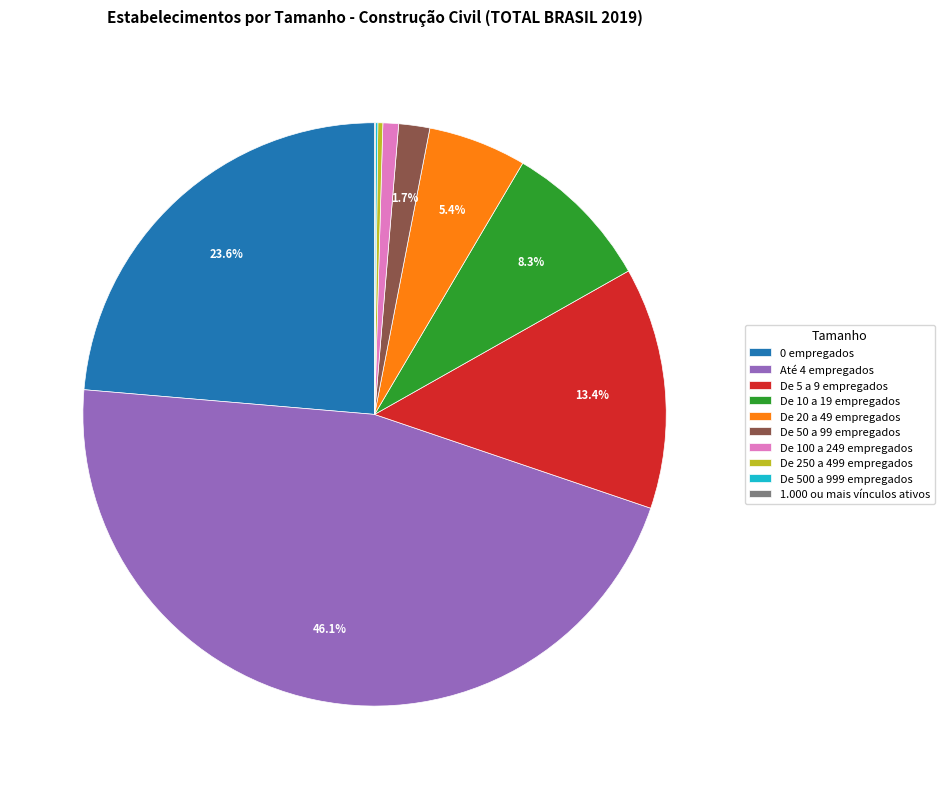

Which has a higher value, De 50 a 99 empregados or 0 empregados?

0 empregados